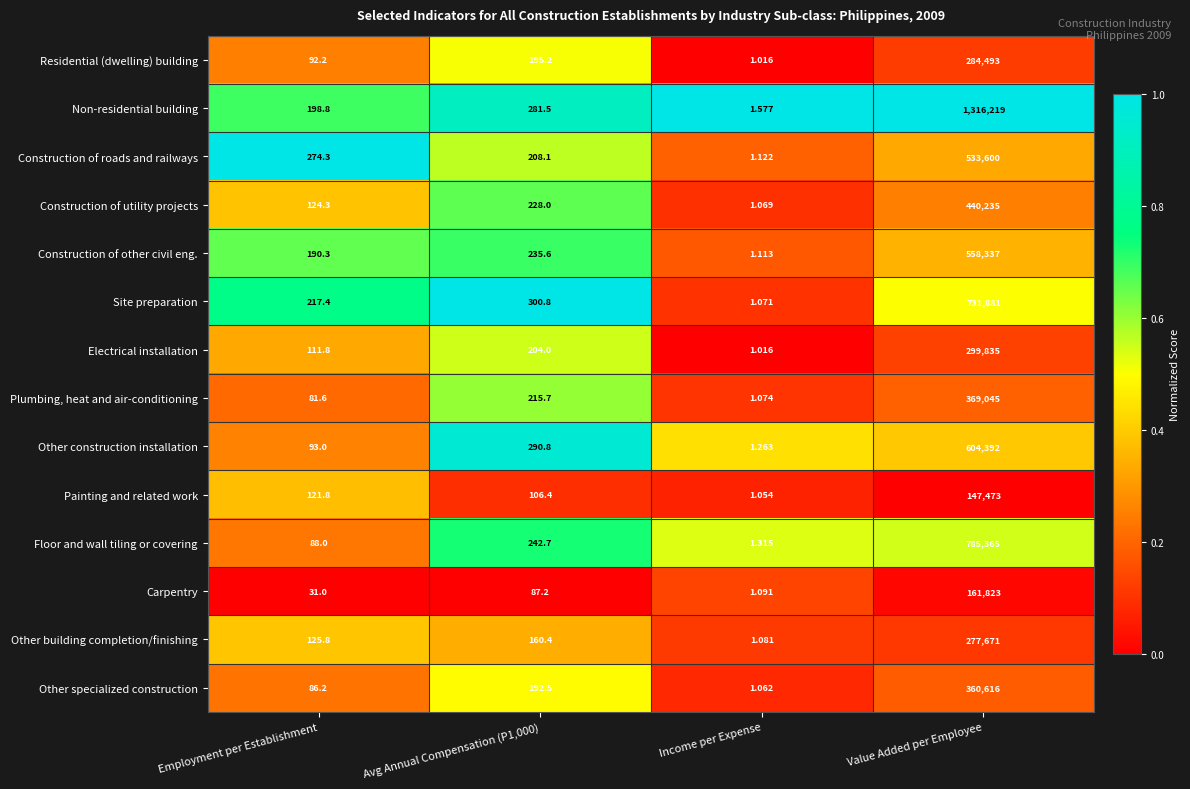

At which label is Construction of roads and railways closest to 266800?

Employment per Establishment